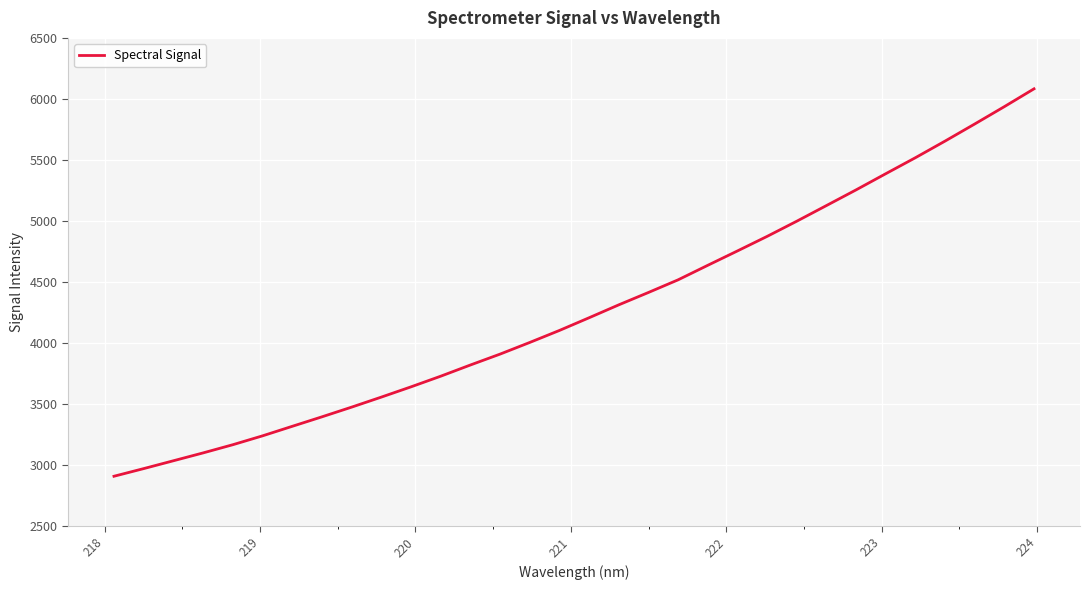

Does the chart have visible grid lines?

Yes